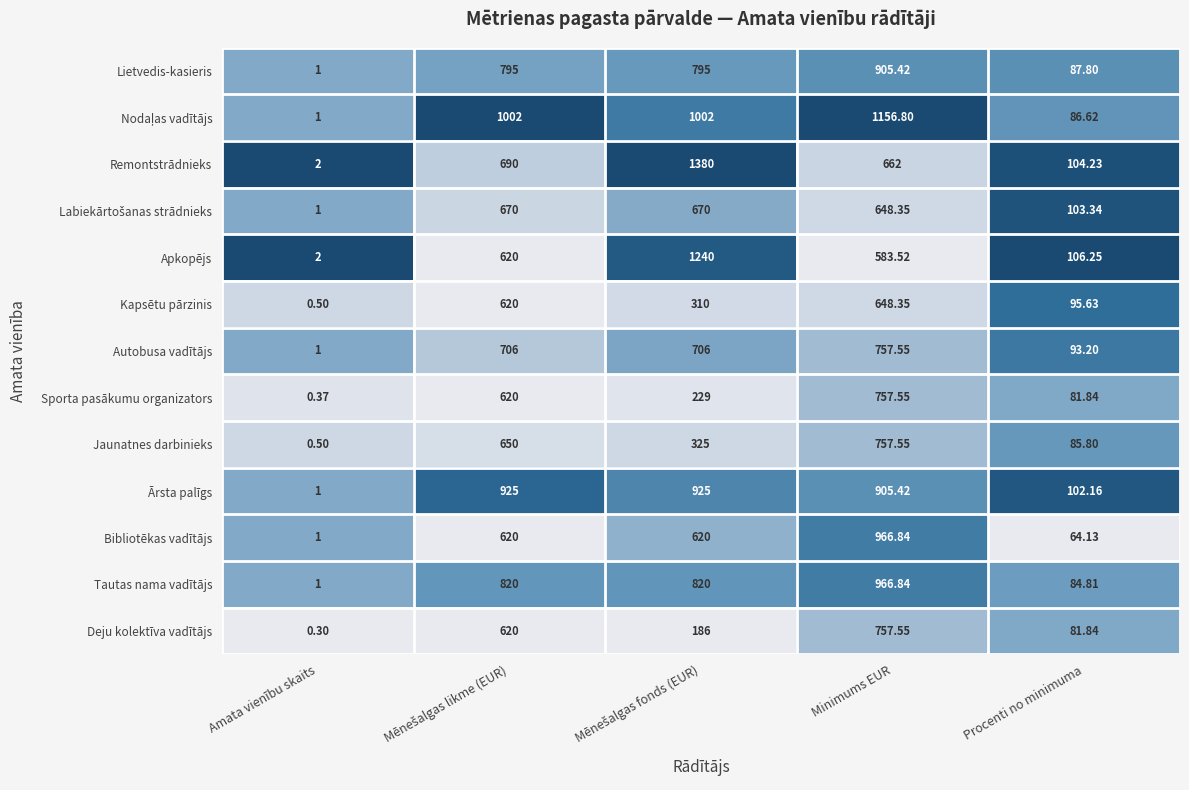

Which category has the lowest value across all series?

Amata vienību skaits